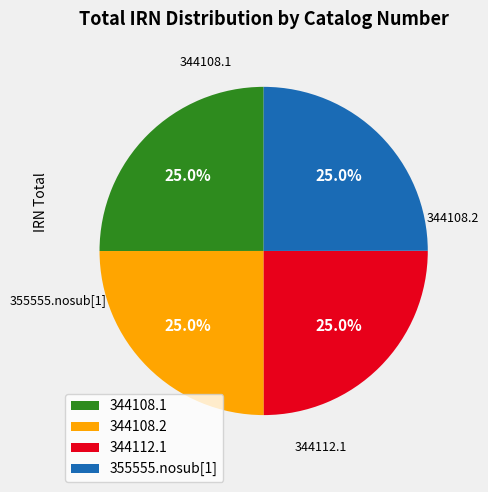

Is there a majority slice in this chart?

No